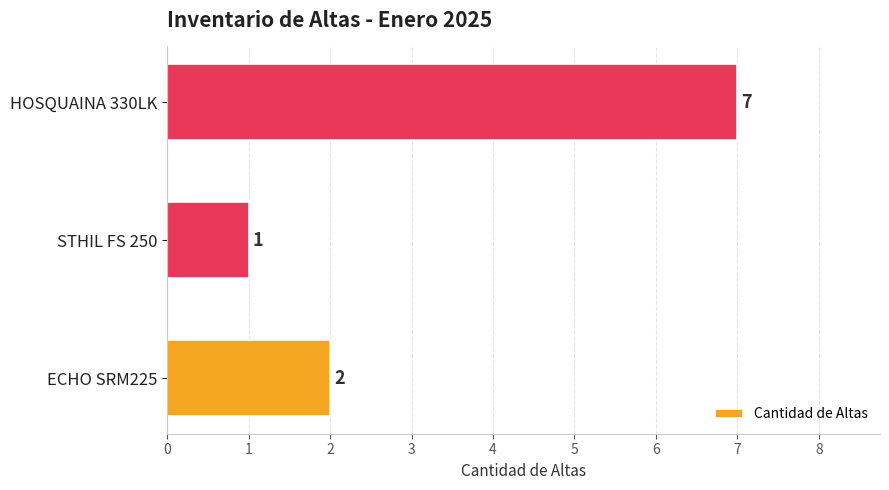

Reading top to bottom, transcribe all the data shown in this chart.

HOSQUAINA 330LK=7	STHIL FS 250=1	ECHO SRM225=2